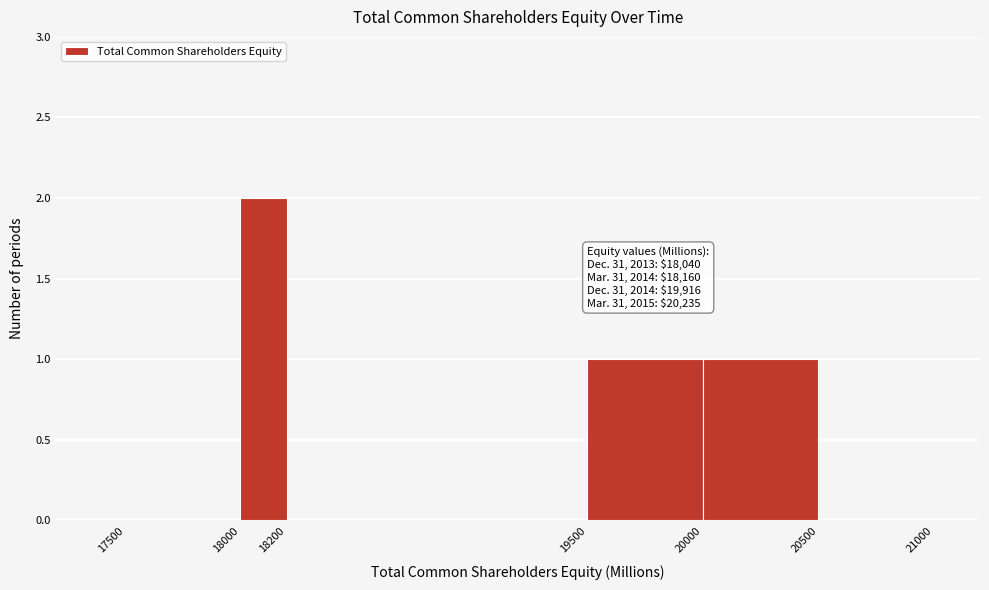

Over which range of the x-axis is the bar tallest?

18000 to 18200